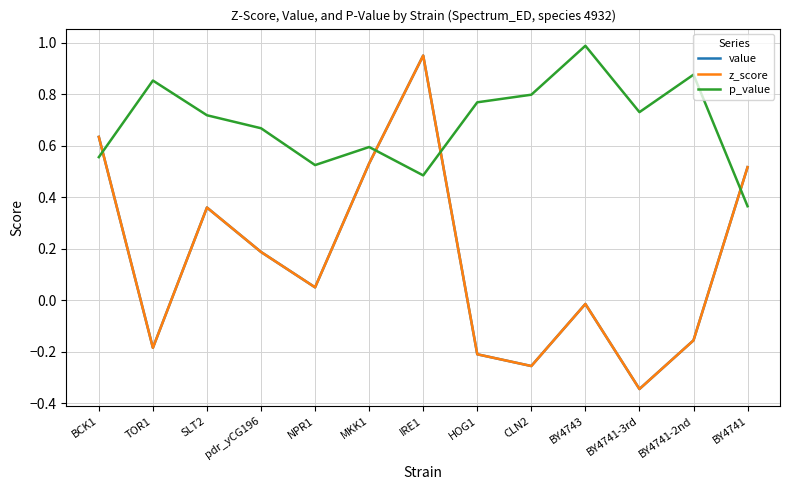

At which label is z_score closest to 0?

BY4743